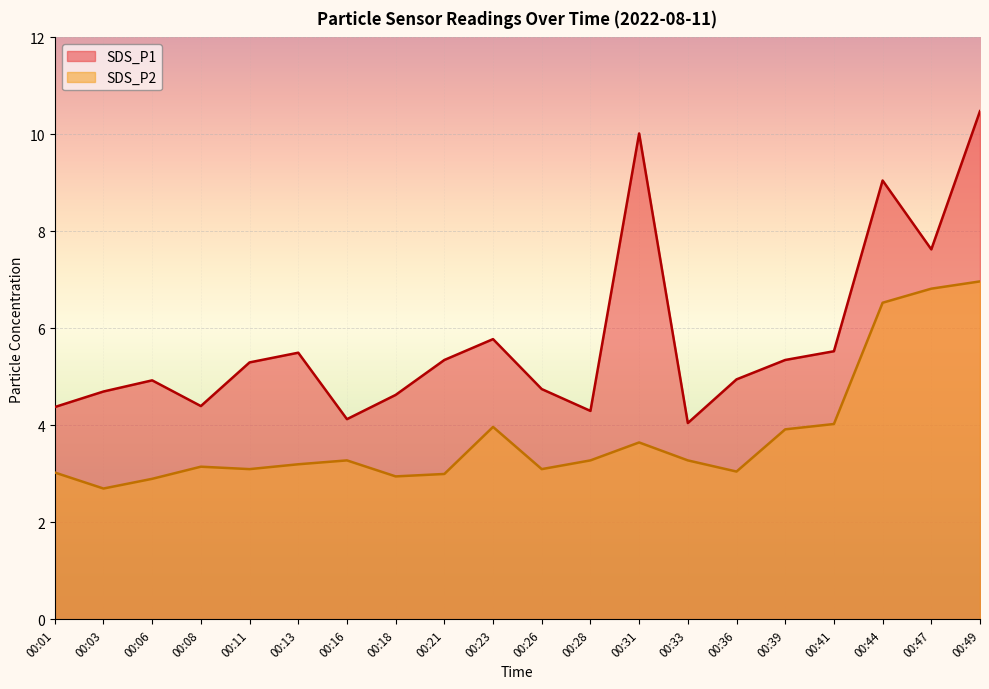

In SDS_P1, how many points are higher than both neighbors (excluding endpoints)?

5